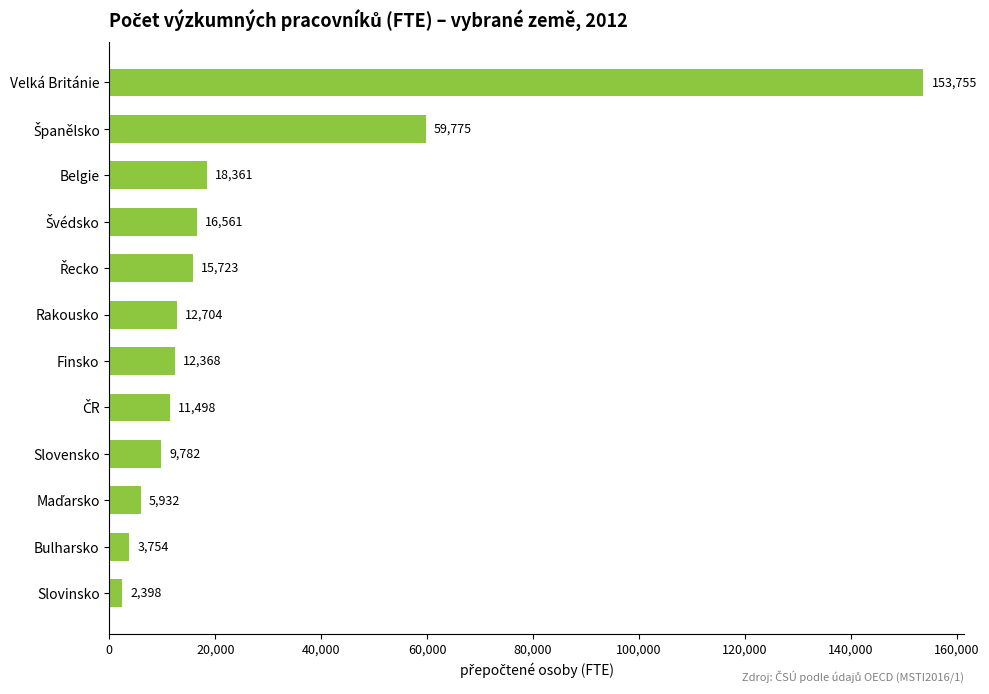

What is the smallest value displayed?

2398.0